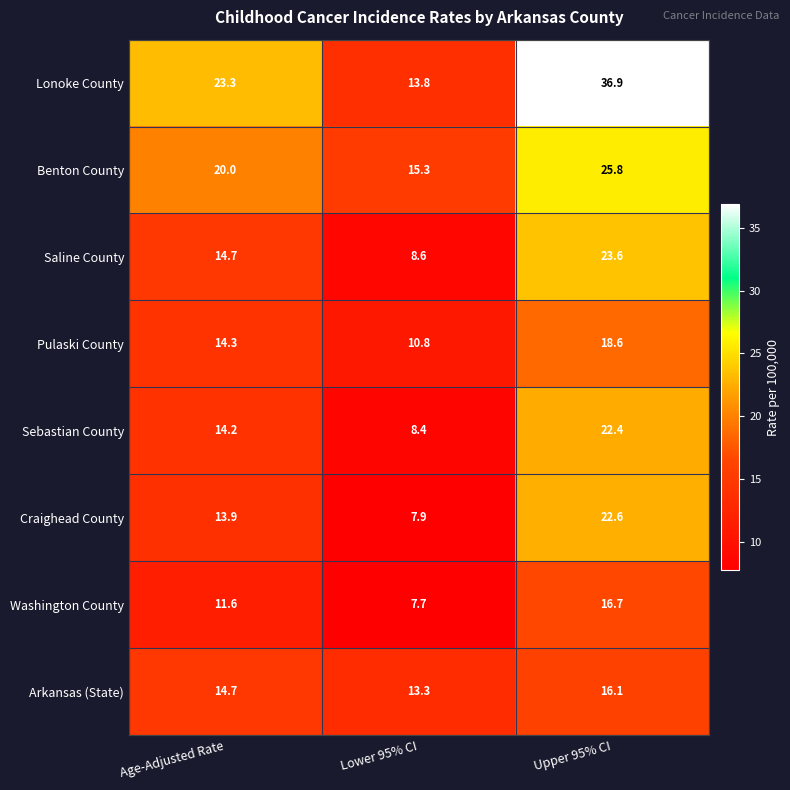

What is the spread (max minus min) of values at Lower 95% CI?

7.6